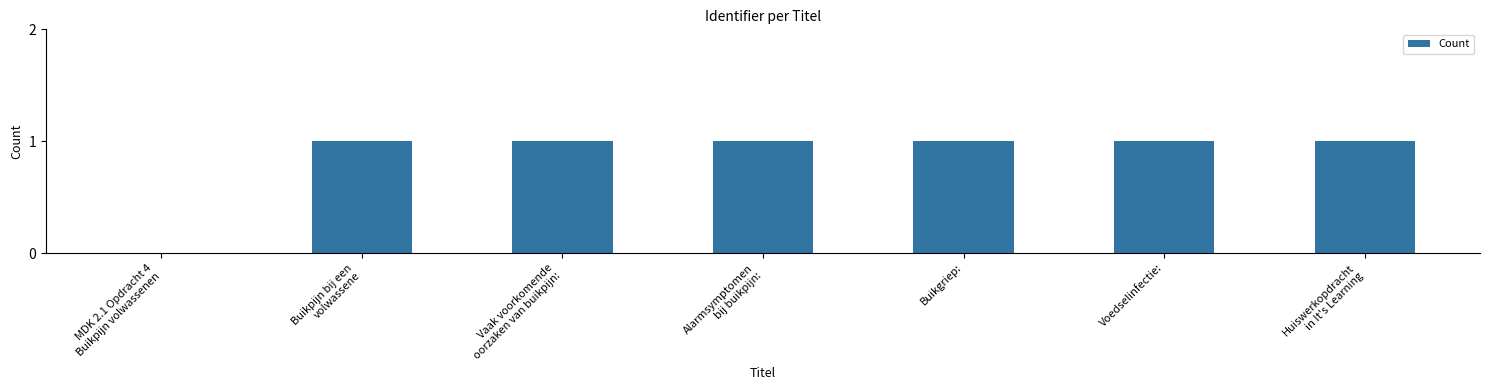

What is the change in value from MDK 2.1 Opdracht 4
Buikpijn volwassenen to Buikgriep:?

+1